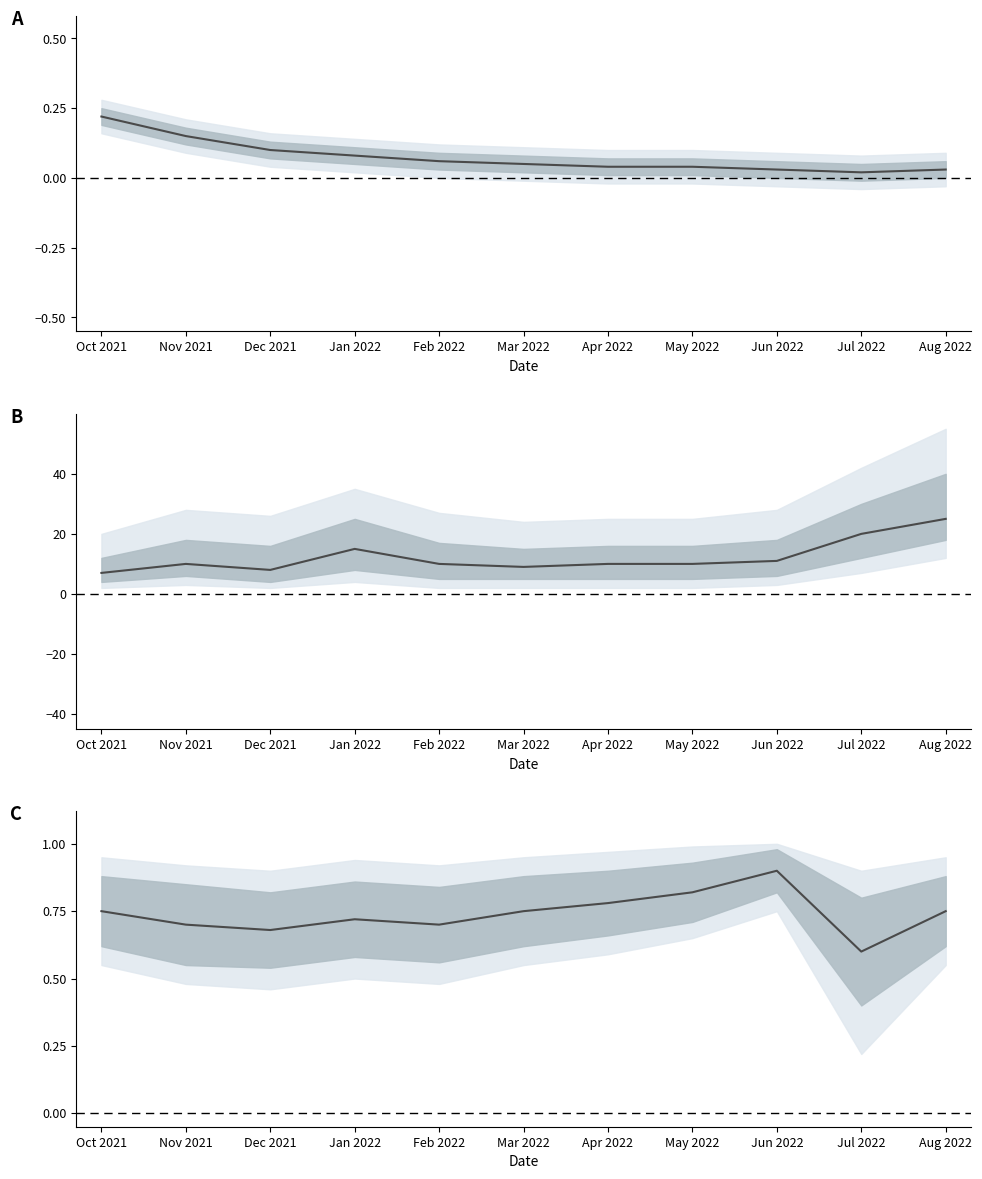

What is the sum of the values at Nov 2021 and Mar 2022?

1.4